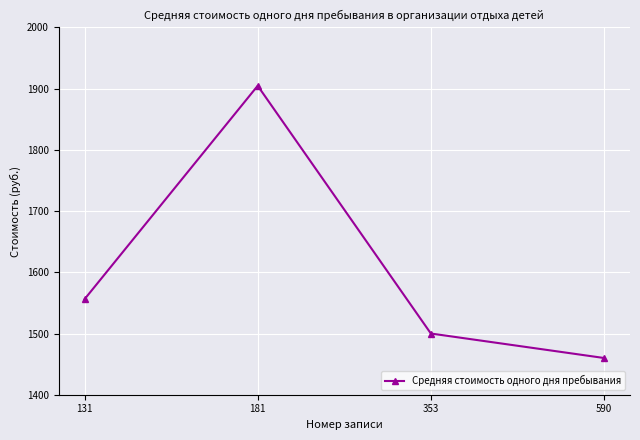

How many data points are less than 1556?

2